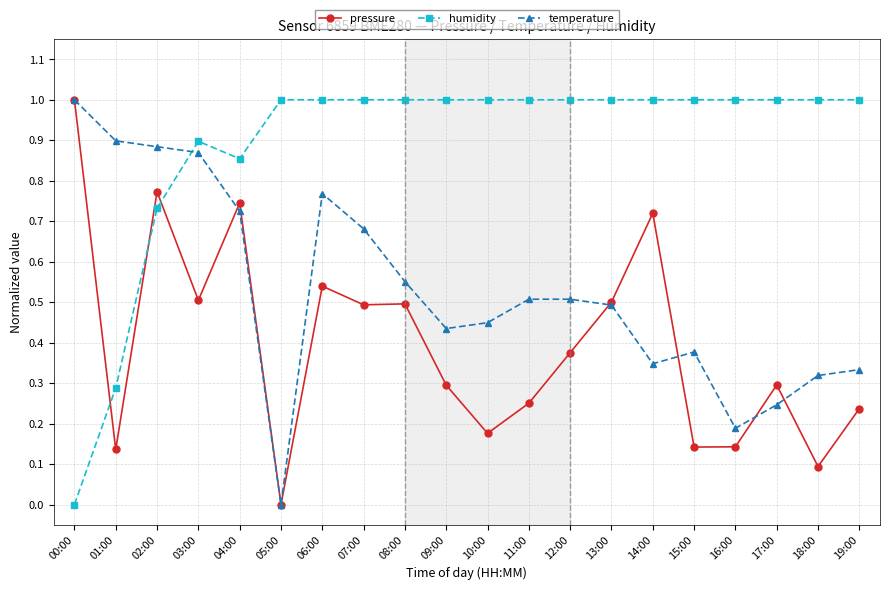

What is the label of the 11th point from the left?

10:00